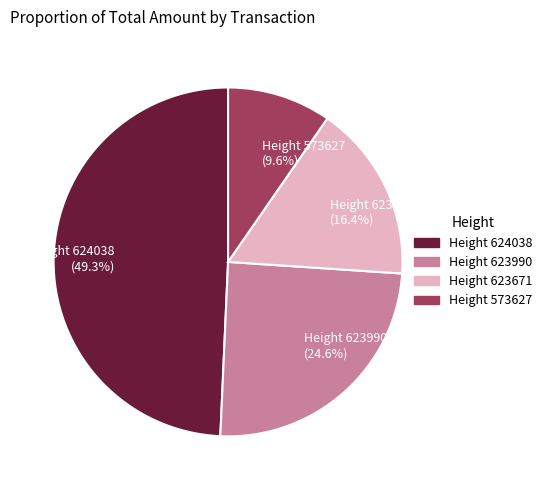

Is there a majority slice in this chart?

No